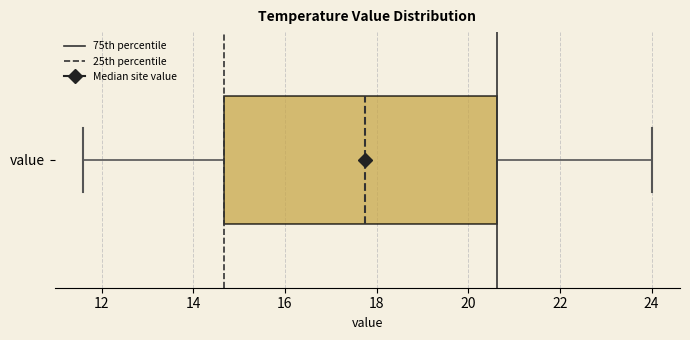

Transcribe this box plot: give where the median line is, the range the box spans, and where the two whiskers end, as read against the x-axis. The values are not printed on the chart, so give them approximately, as read against the axis.

median 17.8, box 14.6 to 20.6, whiskers 11.6 to 24.0